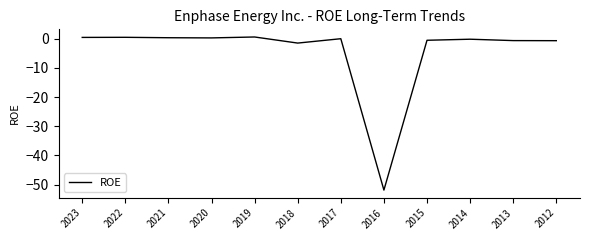

Which category has the lowest value across all series?

2016